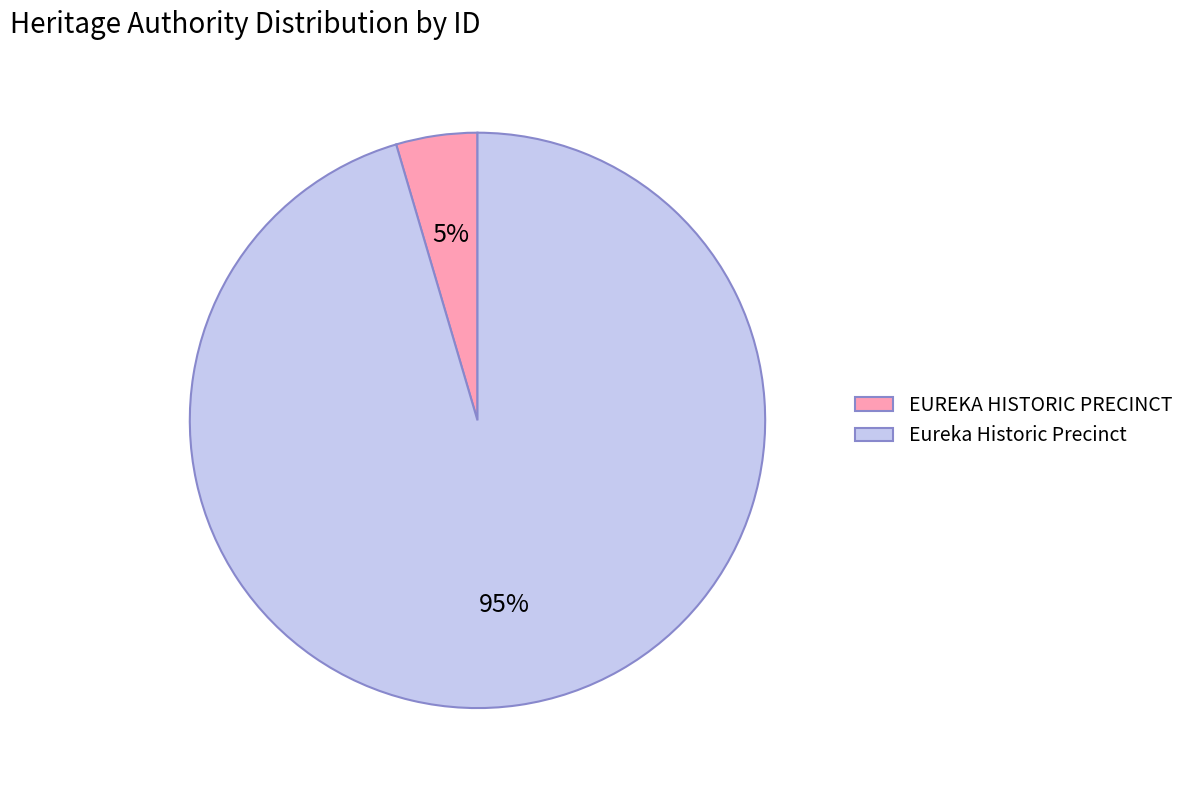

How many slices are in this pie chart?

2